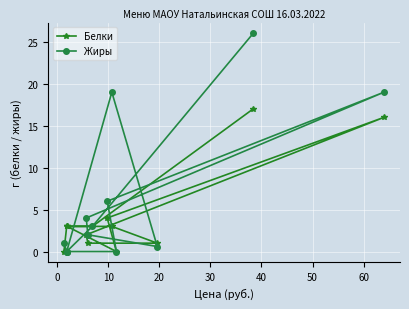

How many values in the Белки series are below 3?

5